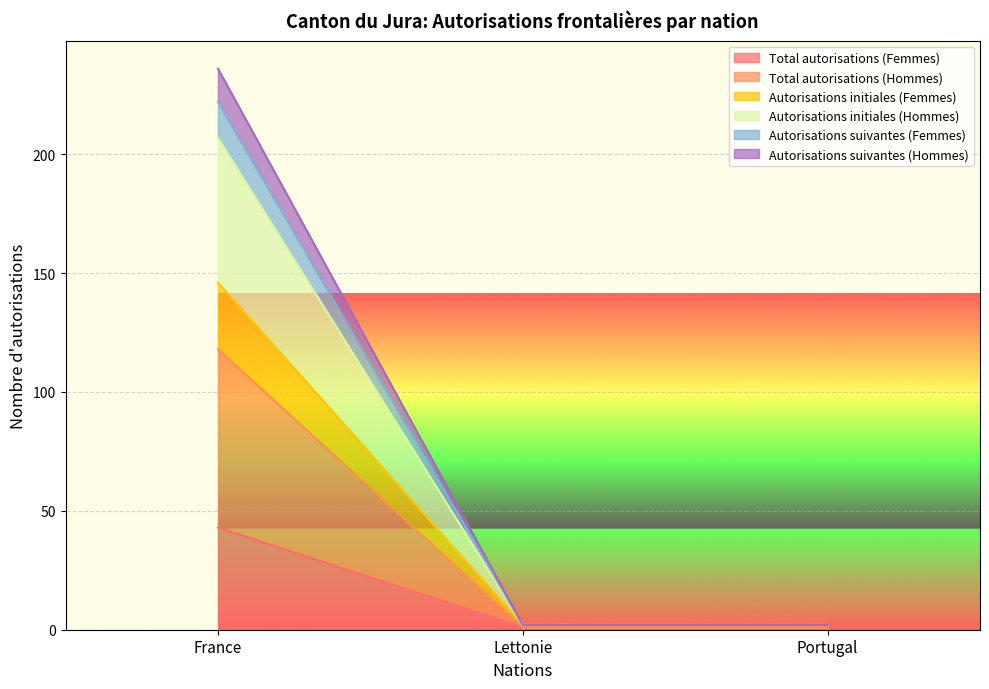

What is the label of the 3rd point from the left?

Portugal